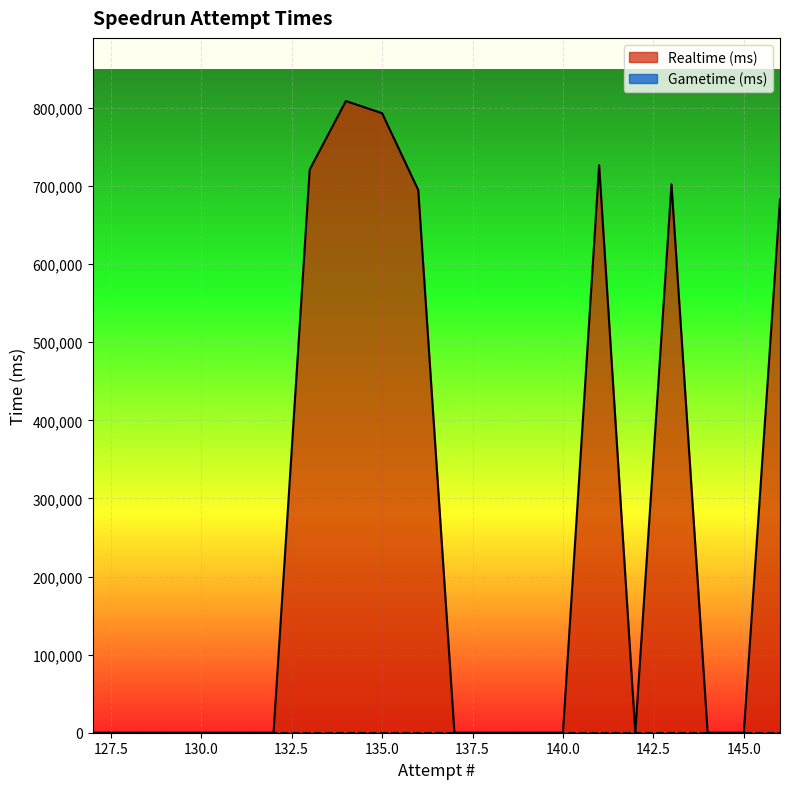

How many data points in Realtime (ms) are above 0?

7